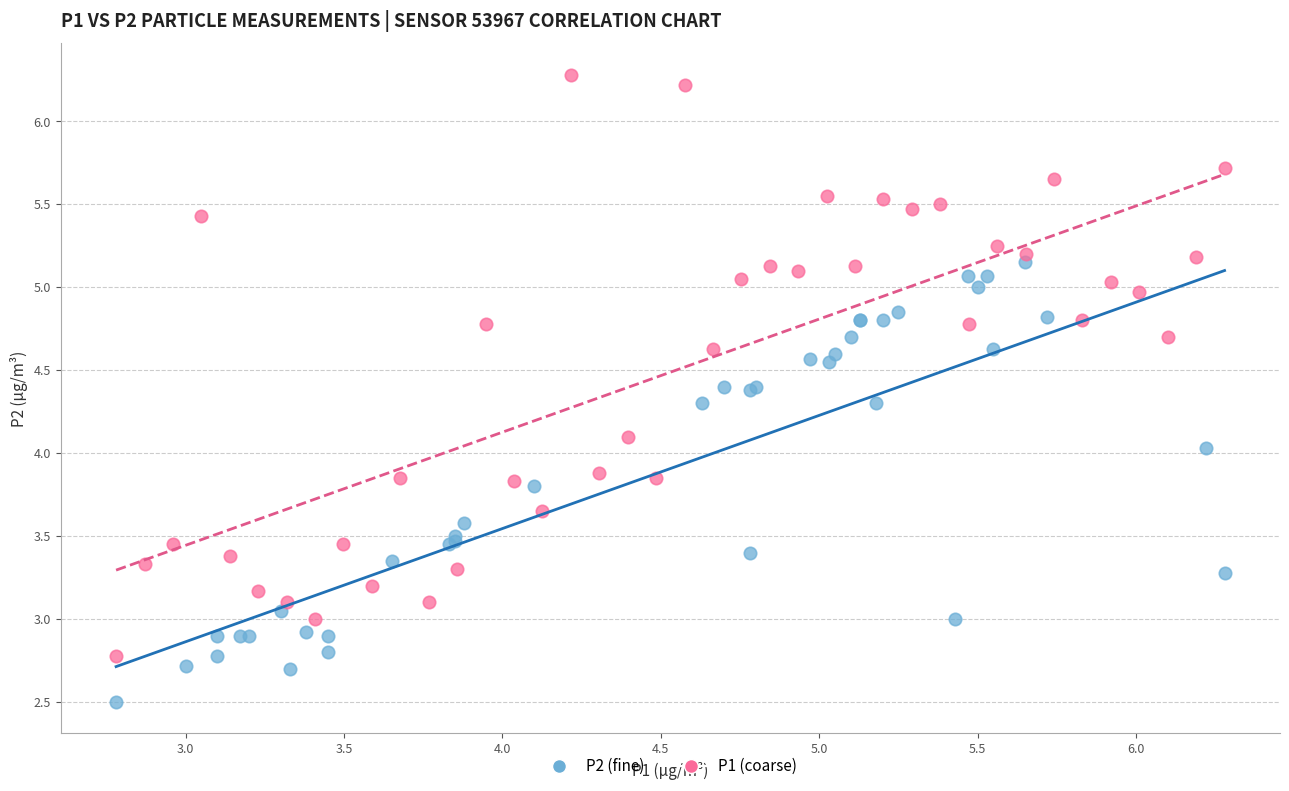

Which series has the widest spread of Y values?

P1 (coarse)